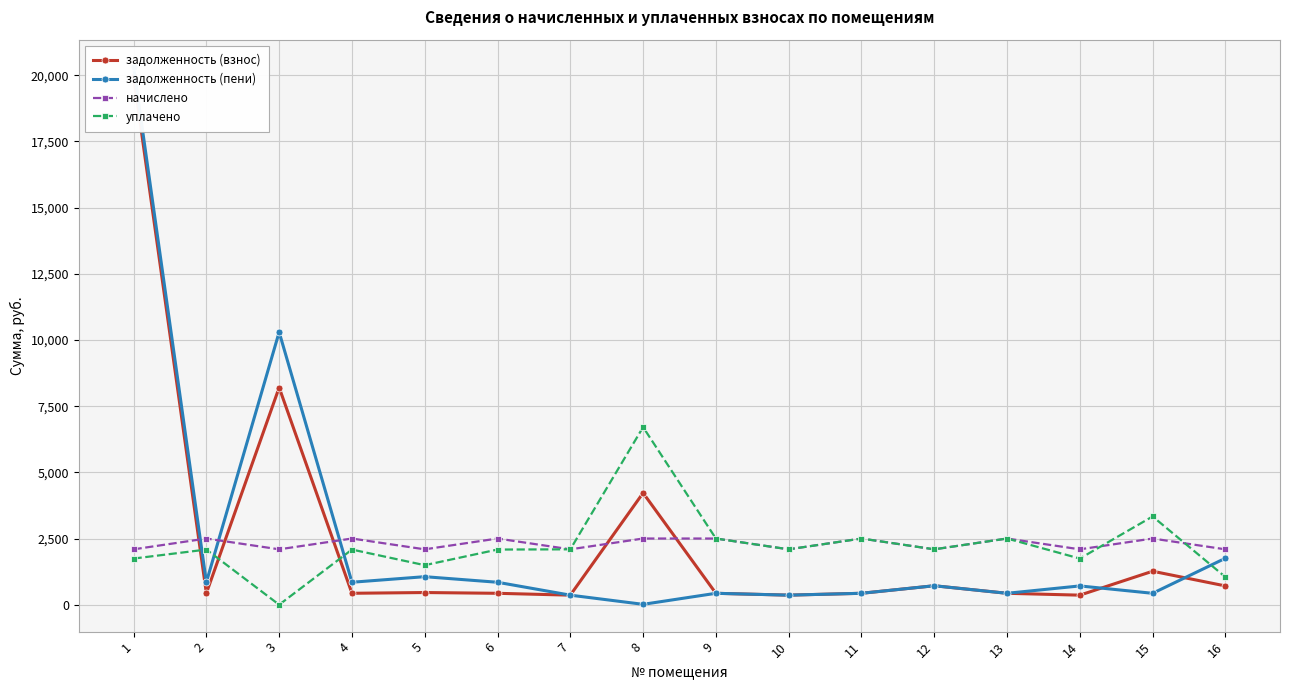

Reading left to right, extract all data points from this chart.

задолженность (взнос): 19977.7	433.9	8204.3	432.3	460.4	431.4	361.2	4221.9	431.4	361.7	431.9	716.8	431.4	361.4	1265.0	709.7
задолженность (пени): 20326.4	850.7	10296.6	849.1	1059.2	848.2	361.2	14.7	431.4	361.7	431.9	716.8	431.4	710.1	431.4	1756.1
начислено: 2092.3	2500.5	2092.3	2500.5	2092.3	2500.5	2092.3	2500.5	2500.5	2092.3	2500.5	2092.3	2500.5	2092.3	2500.5	2092.3
уплачено: 1743.5	2083.8	0.0	2083.8	1493.5	2083.8	2092.3	6707.7	2500.5	2092.3	2500.5	2092.3	2500.5	1743.5	3334.0	1045.9